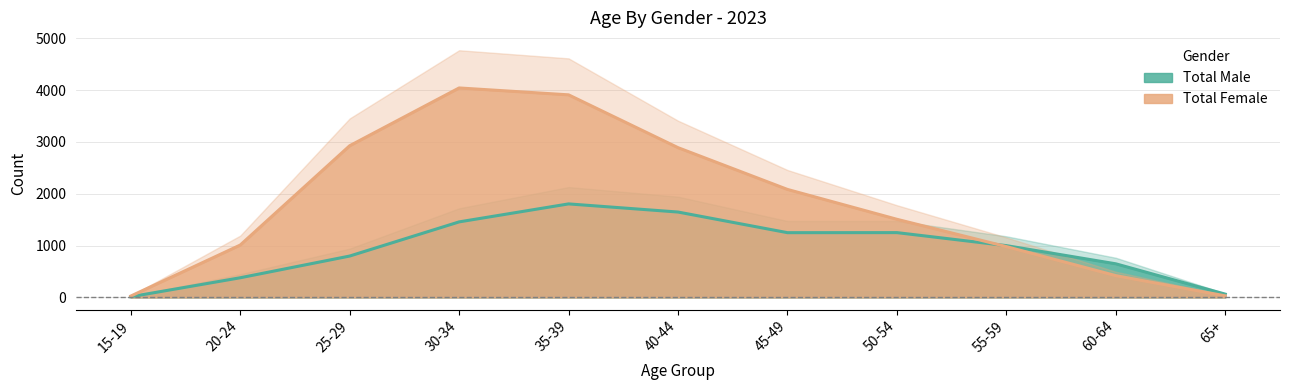

What is the difference between the Total Male values at 50-54 and 55-59?

251